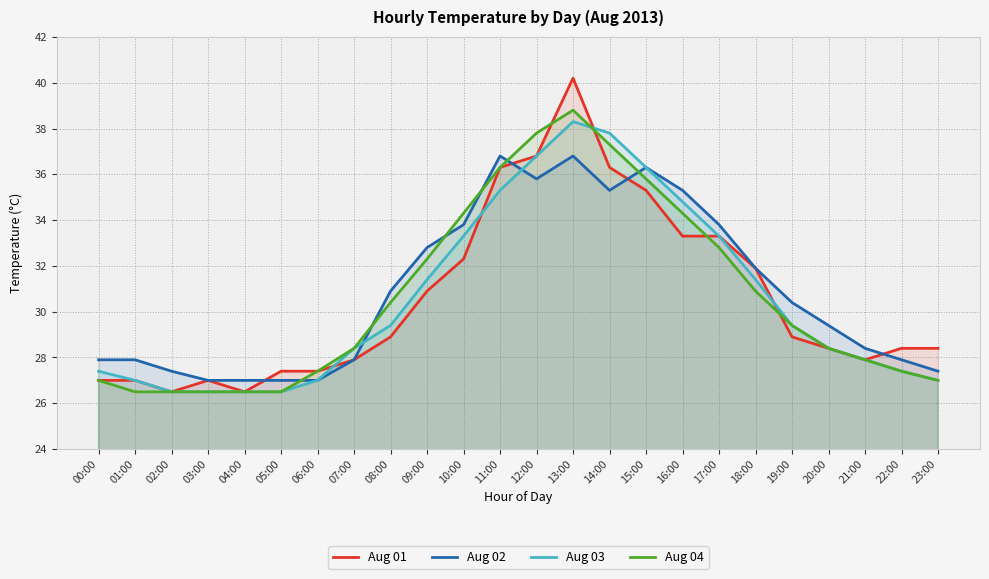

What is the difference between the highest and lowest values at 12:00?

2.0